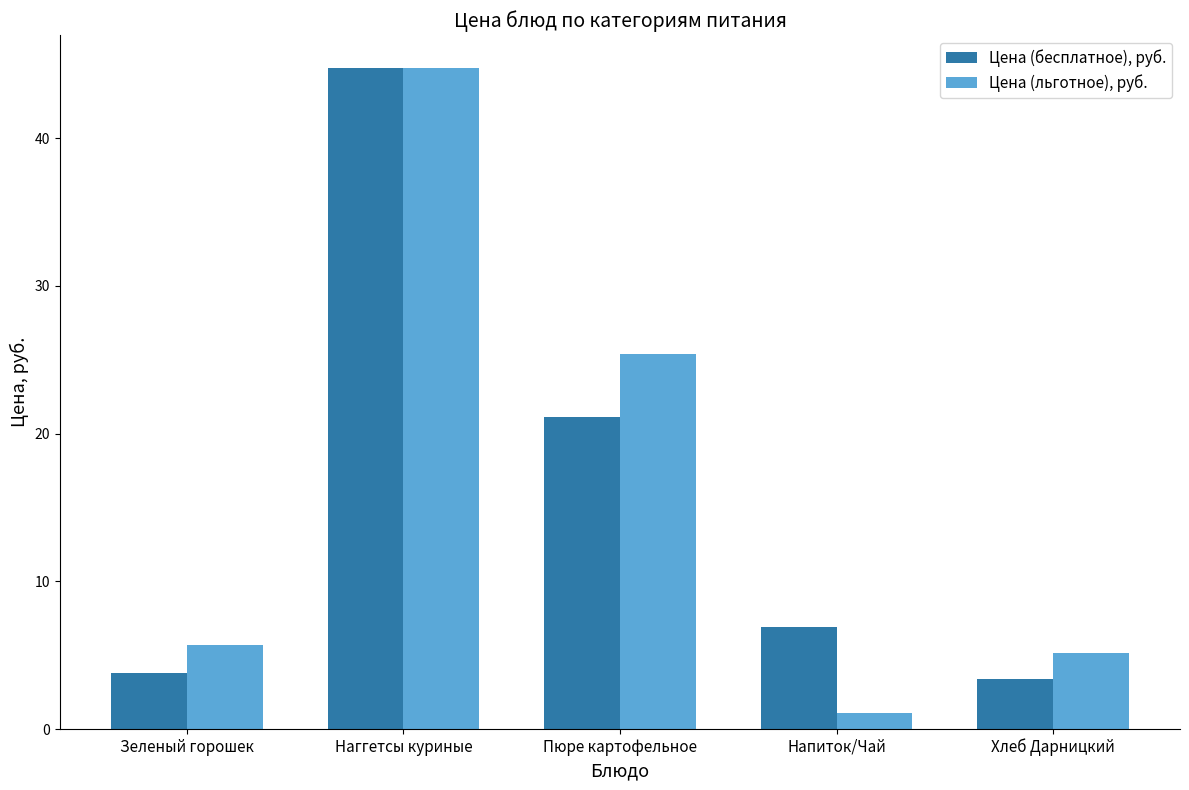

Are the bars horizontal?

No